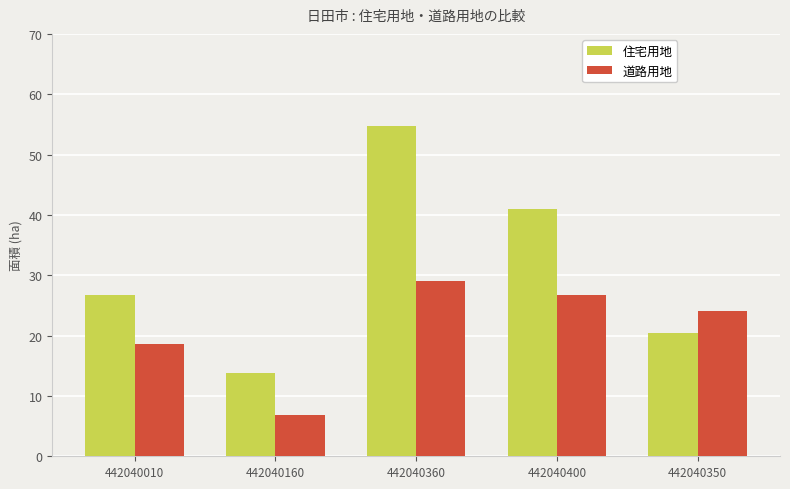

Which series has the largest range (max minus min)?

住宅用地